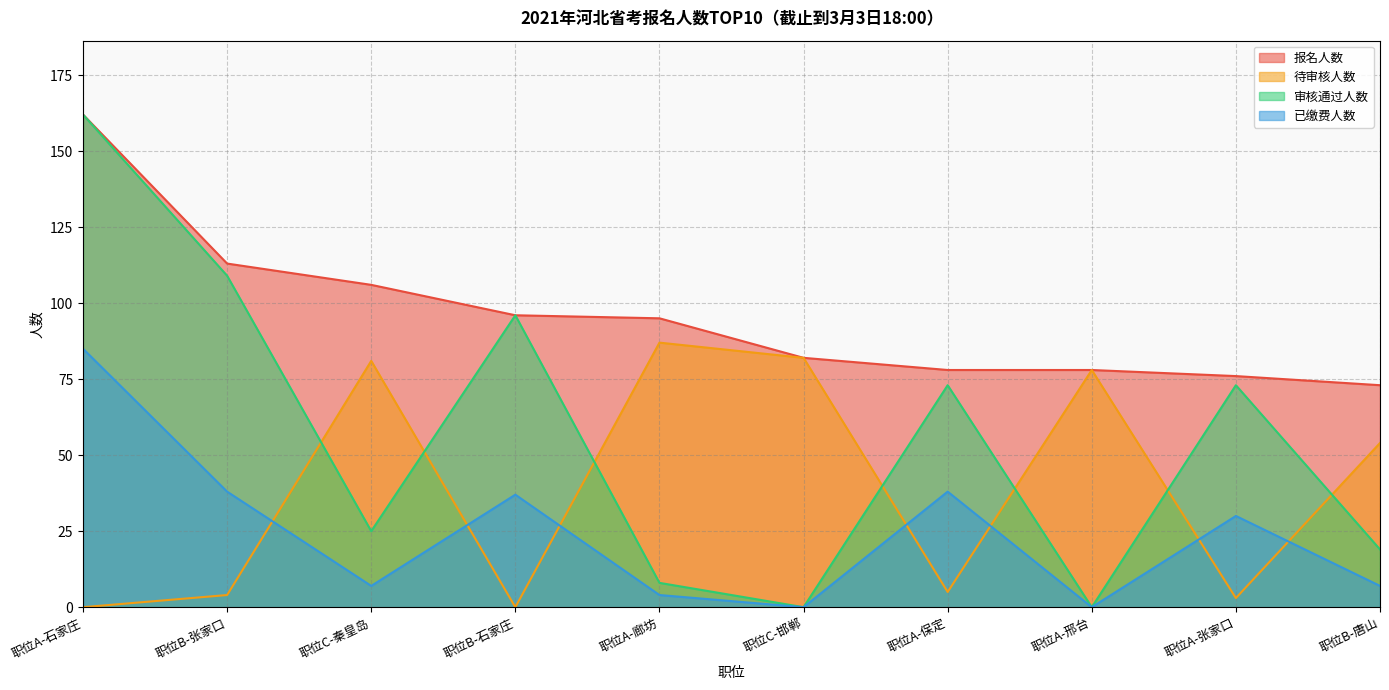

Reading left to right, transcribe all the data shown in this chart.

报名人数: 职位A-石家庄=162	职位B-张家口=113	职位C-秦皇岛=106	职位B-石家庄=96	职位A-廊坊=95	职位C-邯郸=82	职位A-保定=78	职位A-邢台=78	职位A-张家口=76	职位B-唐山=73
待审核人数: 职位A-石家庄=0	职位B-张家口=4	职位C-秦皇岛=81	职位B-石家庄=0	职位A-廊坊=87	职位C-邯郸=82	职位A-保定=5	职位A-邢台=78	职位A-张家口=3	职位B-唐山=54
审核通过人数: 职位A-石家庄=162	职位B-张家口=109	职位C-秦皇岛=25	职位B-石家庄=96	职位A-廊坊=8	职位C-邯郸=0	职位A-保定=73	职位A-邢台=0	职位A-张家口=73	职位B-唐山=19
已缴费人数: 职位A-石家庄=85	职位B-张家口=38	职位C-秦皇岛=7	职位B-石家庄=37	职位A-廊坊=4	职位C-邯郸=0	职位A-保定=38	职位A-邢台=0	职位A-张家口=30	职位B-唐山=7